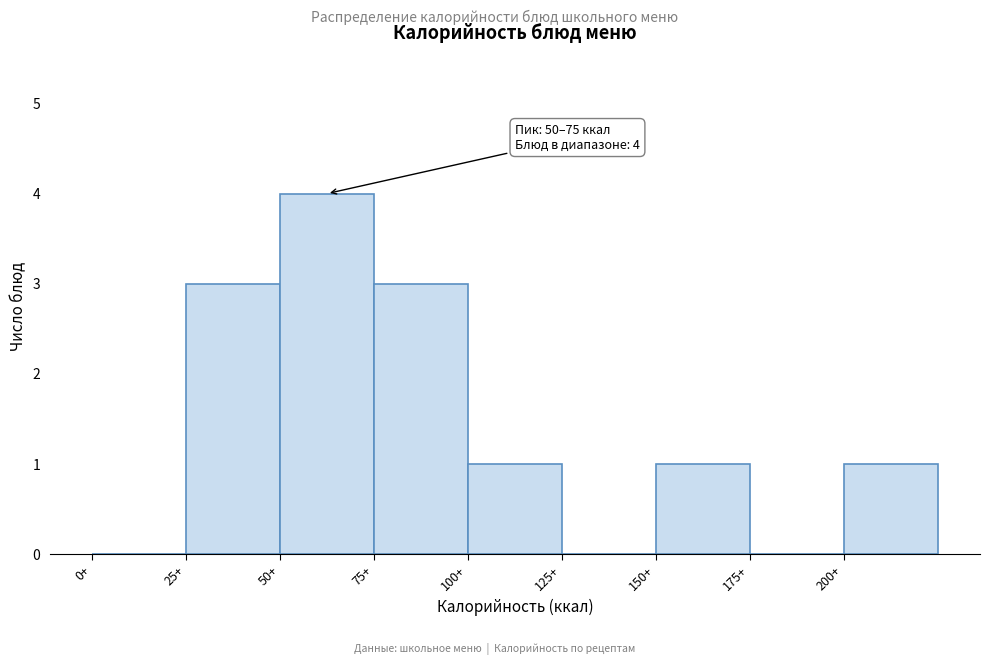

Which range on the x-axis has the tallest bar?

50 to 75